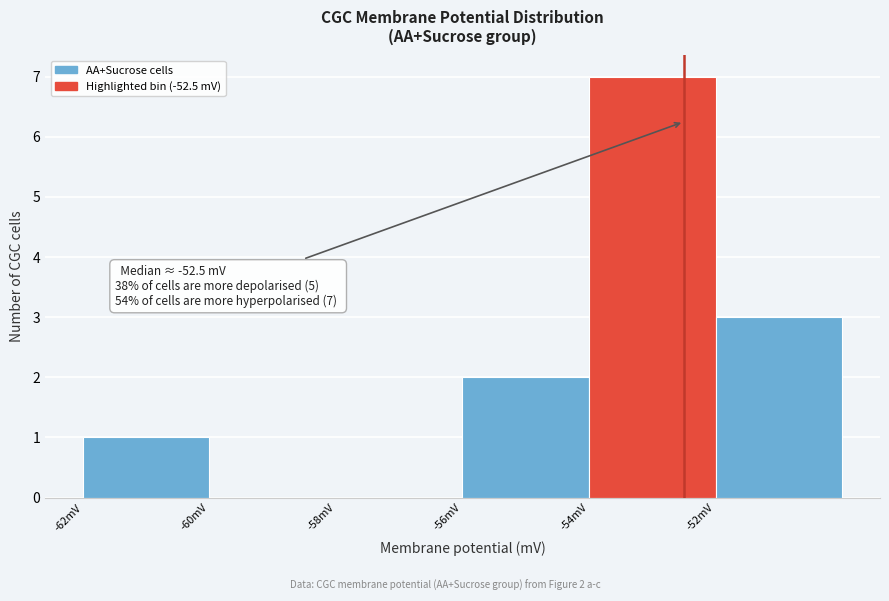

Over which range of the x-axis is the bar tallest?

-54 to -52